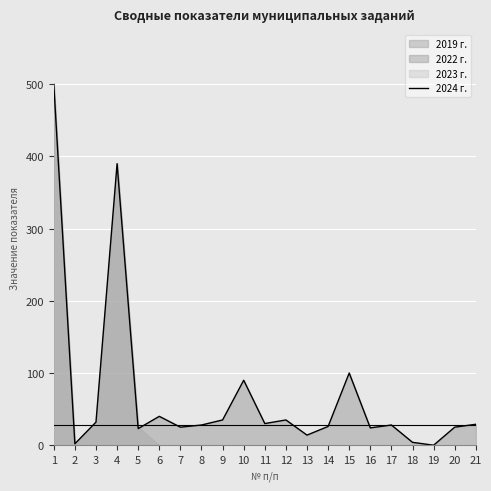

What is the value of the 16th point from the left?

24